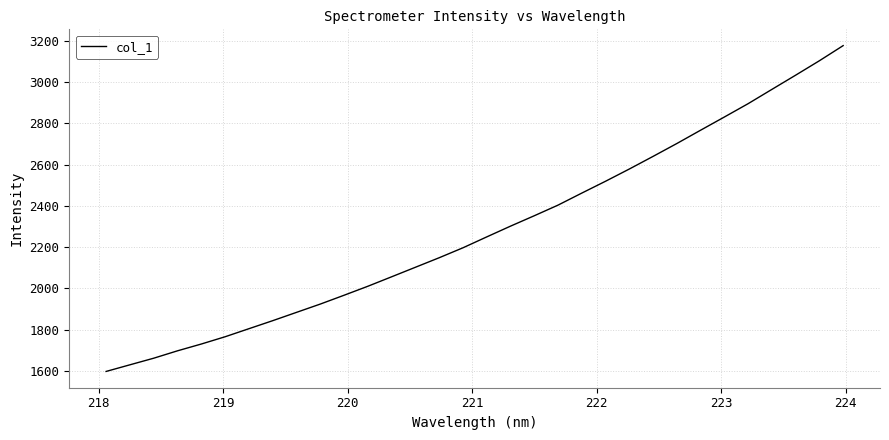

What is the maximum value shown in the chart?

3175.8